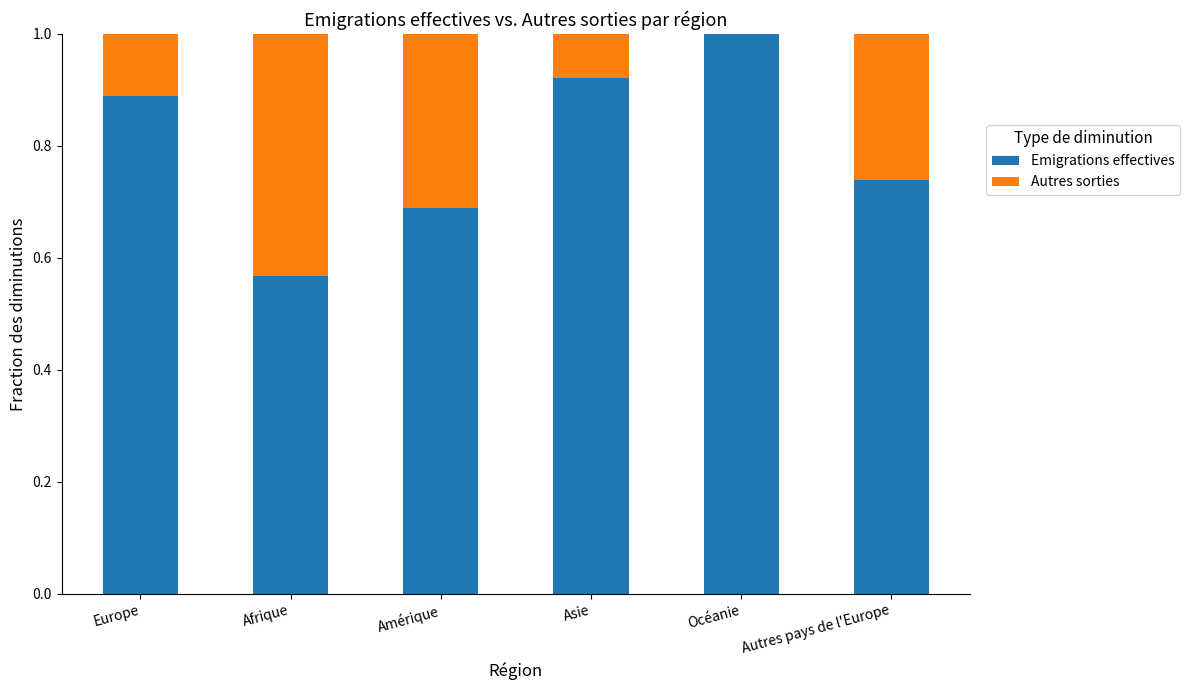

Is it true that Emigrations effectives equals 0.2 at Amérique?

False